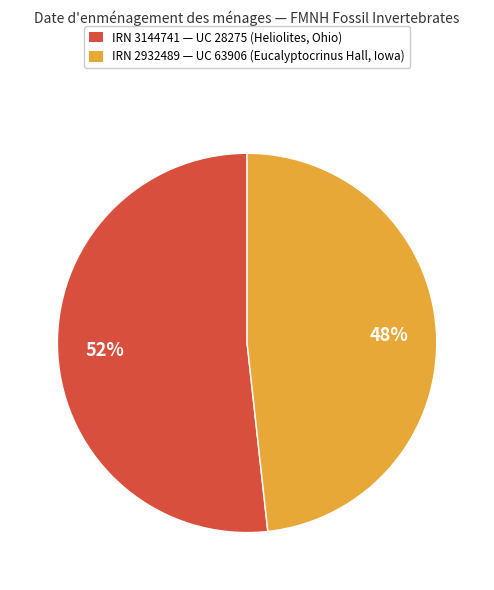

Count the number of slices in the pie.

2